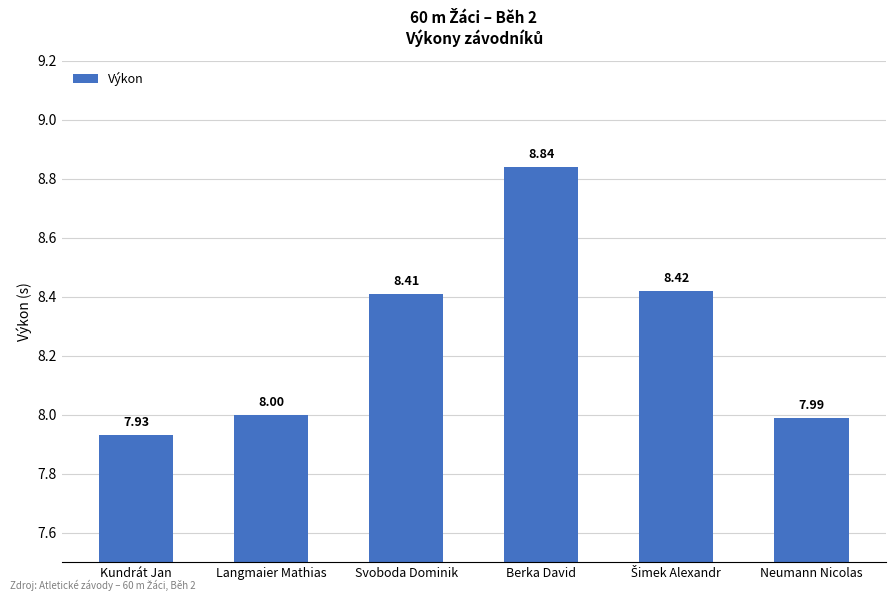

What is the greatest value displayed?

8.8